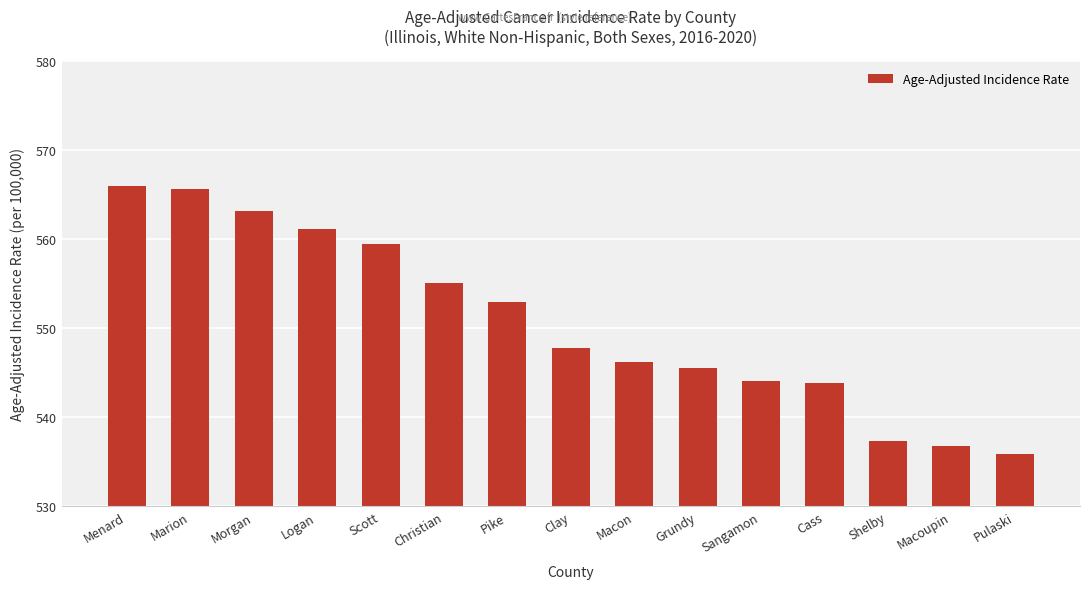

Are the bars grouped side by side (vs. stacked)?

No